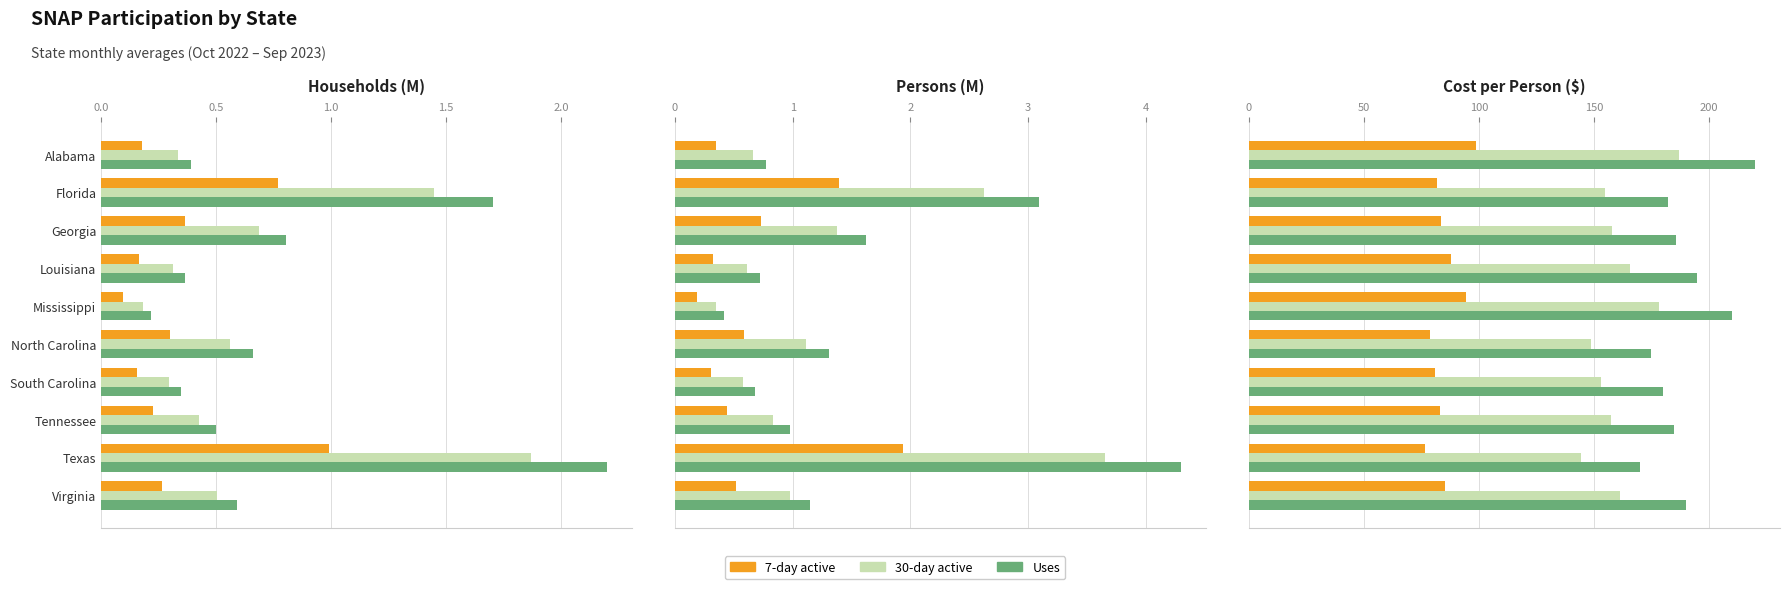

Is it true that 30-day active equals 108.4 at Tennessee?

False